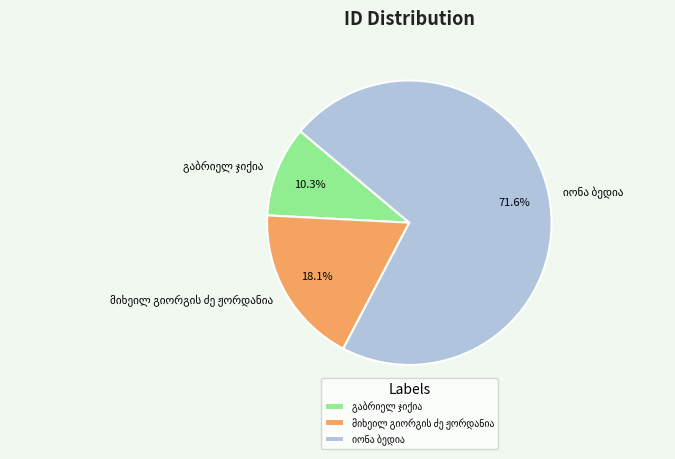

Is there a majority slice in this chart?

Yes